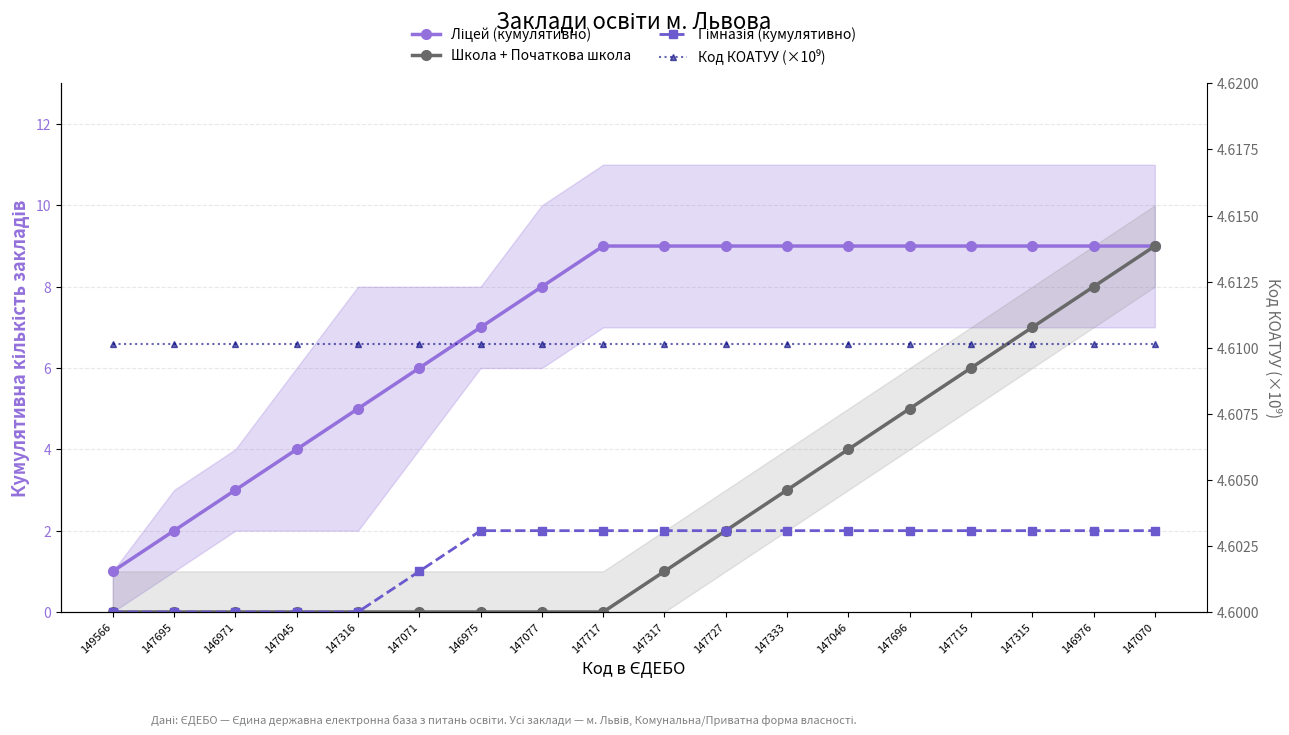

List the series in order of their peak value, lowest first.

Гімназія (кумулятивно), Код КОАТУУ (×10⁹), Ліцей (кумулятивно), Школа + Початкова школа